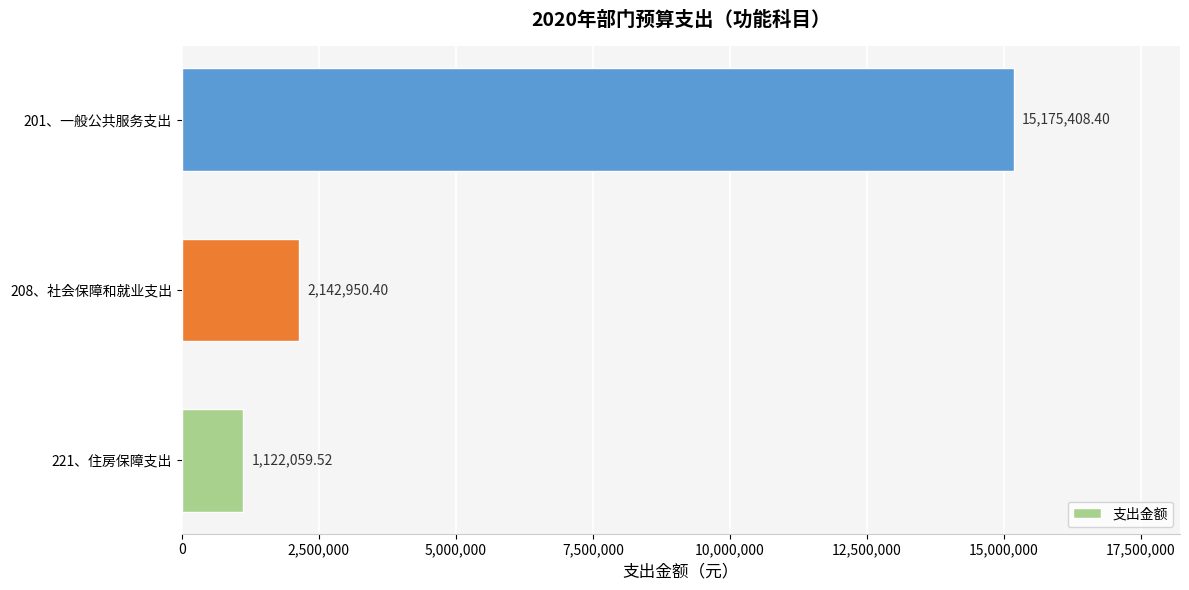

Rank the categories by value from lowest to highest.

221、住房保障支出, 208、社会保障和就业支出, 201、一般公共服务支出